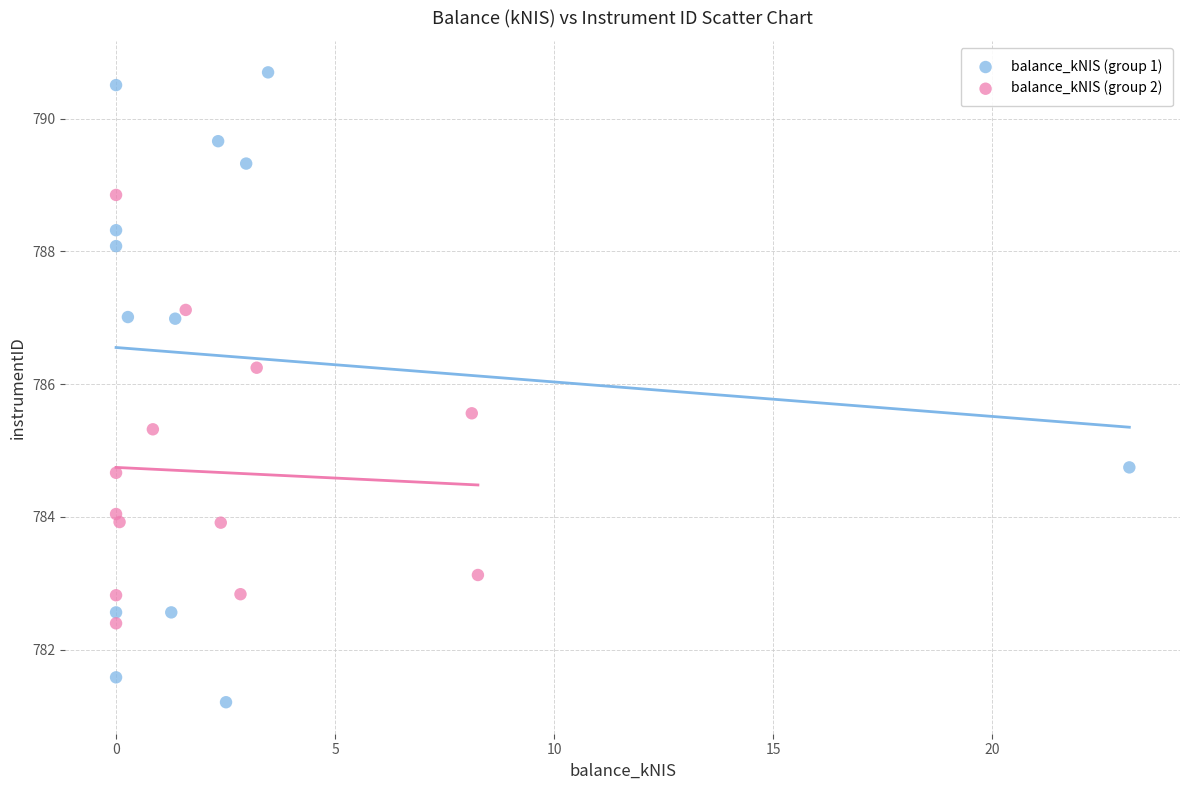

Which series has the widest spread of Y values?

balance_kNIS (group 1)